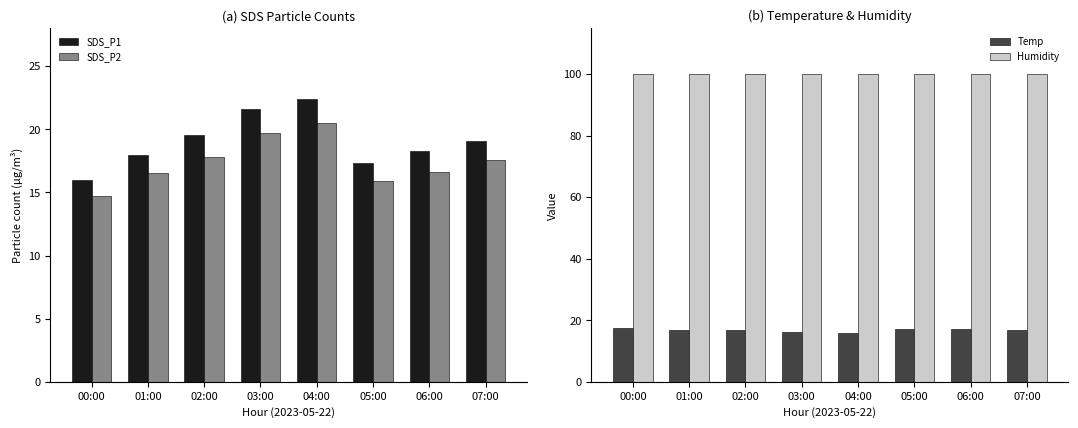

Reading right to left, list all the values displayed in this chart.

SDS_P1: 07:00=19.1	06:00=18.3	05:00=17.3	04:00=22.4	03:00=21.6	02:00=19.5	01:00=18.0	00:00=16.0
SDS_P2: 07:00=17.5	06:00=16.6	05:00=15.9	04:00=20.5	03:00=19.7	02:00=17.8	01:00=16.5	00:00=14.7
Temp: 07:00=16.8	06:00=17.1	05:00=17.3	04:00=15.9	03:00=16.1	02:00=16.7	01:00=16.8	00:00=17.5
Humidity: 07:00=99.9	06:00=99.9	05:00=99.9	04:00=99.9	03:00=99.9	02:00=99.9	01:00=99.9	00:00=99.9